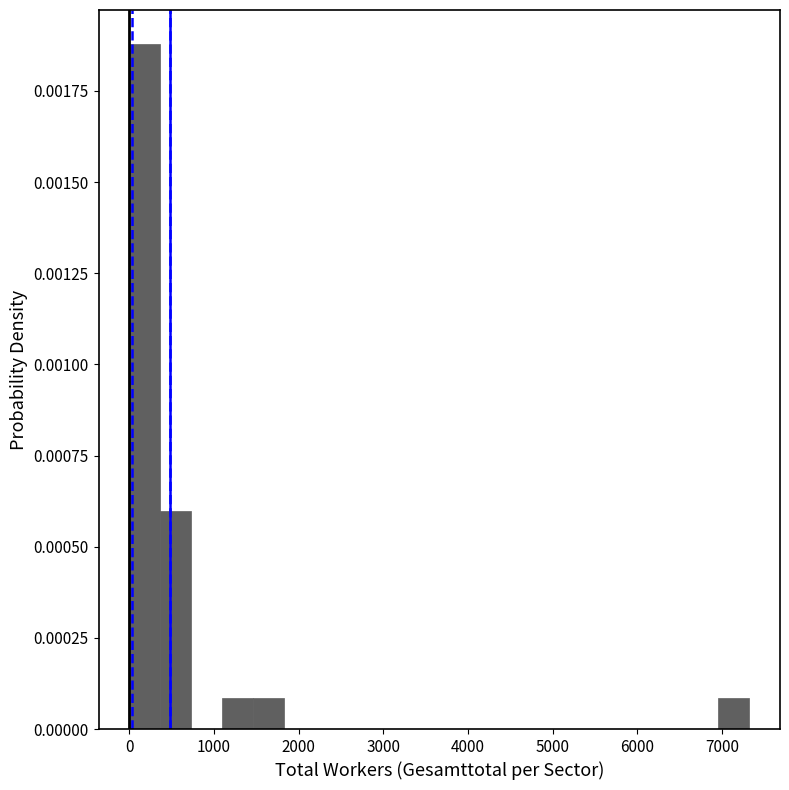

Around what value on the x-axis is the tallest bar? Give the approximate position of its centre, as read against the axis.

200